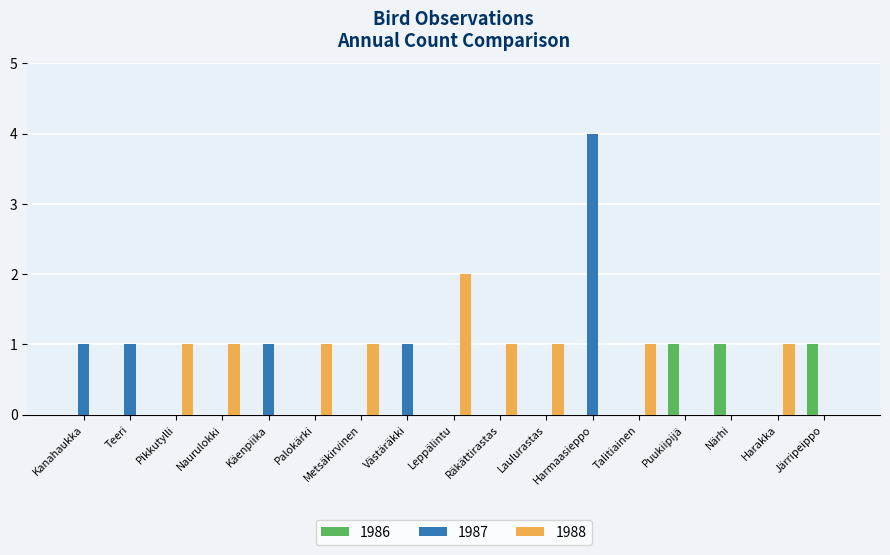

At which category is the sum across all series the highest?

Harmaasieppo